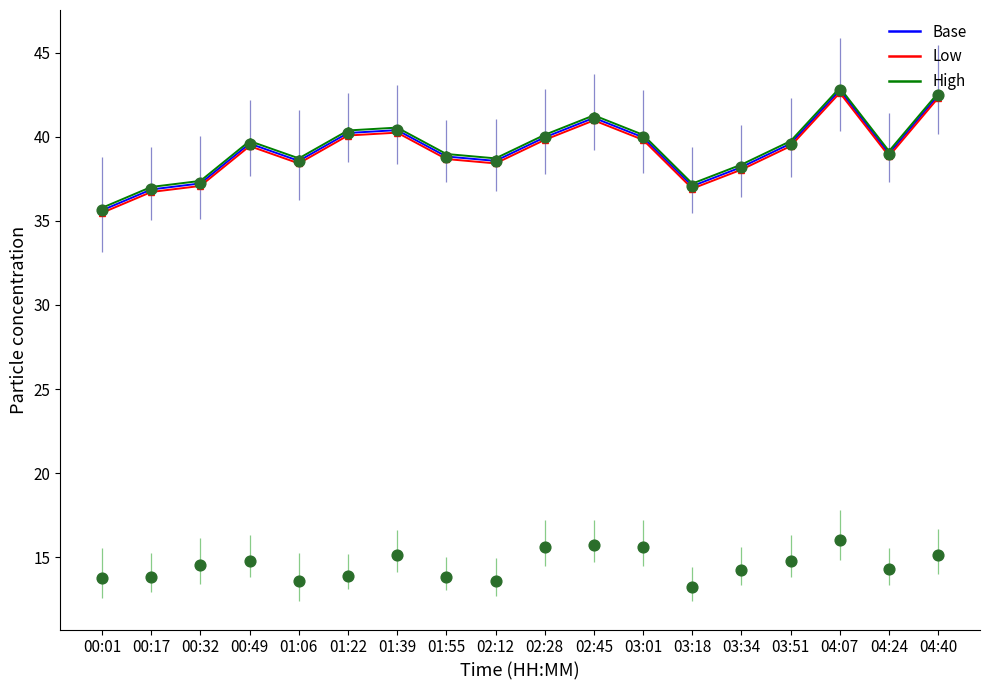

At how many categories does at least one series exceed 36?

17